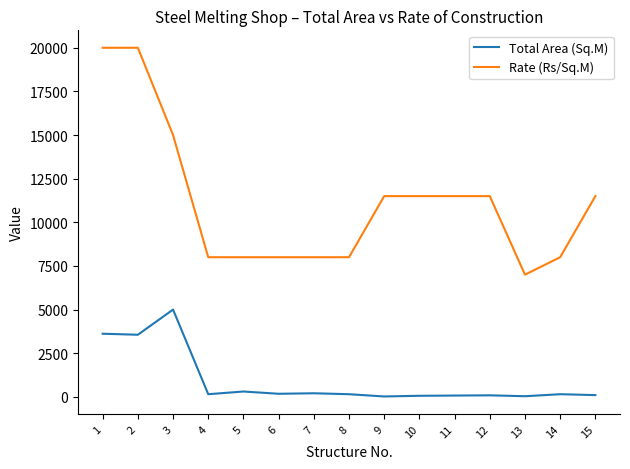

True or false: Total Area (Sq.M) and Rate (Rs/Sq.M) cross at least once.

False